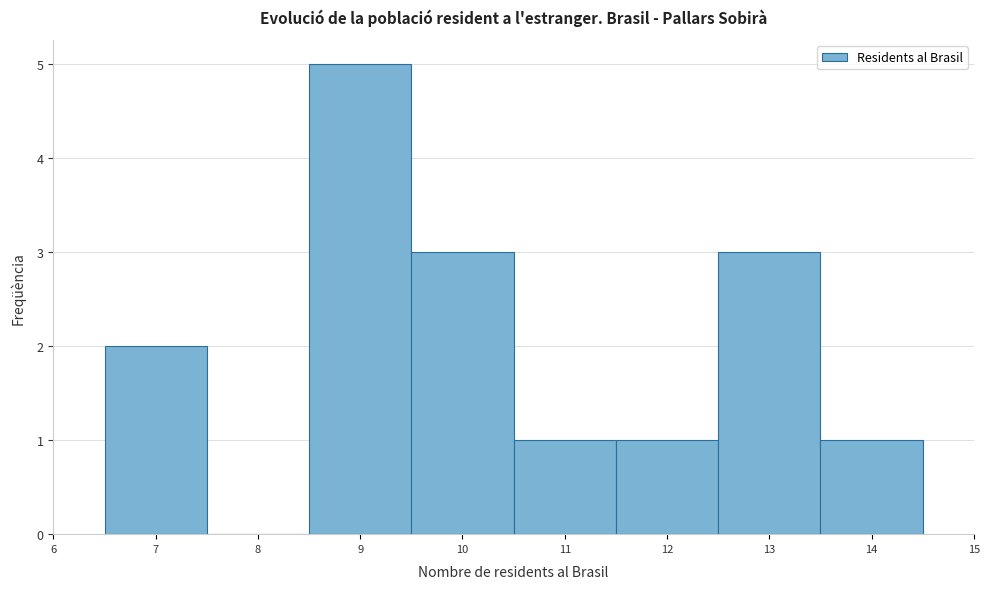

Reading left to right, list every bar in this chart as the range it spans on the x-axis followed by its height. The values are not printed on the chart, so give them approximately, as read against the axis.

6.5 to 7.5: 2
7.5 to 8.5: 0
8.5 to 9.5: 5
9.5 to 10.5: 3
10.5 to 11.5: 1
11.5 to 12.5: 1
12.5 to 13.5: 3
13.5 to 14.5: 1